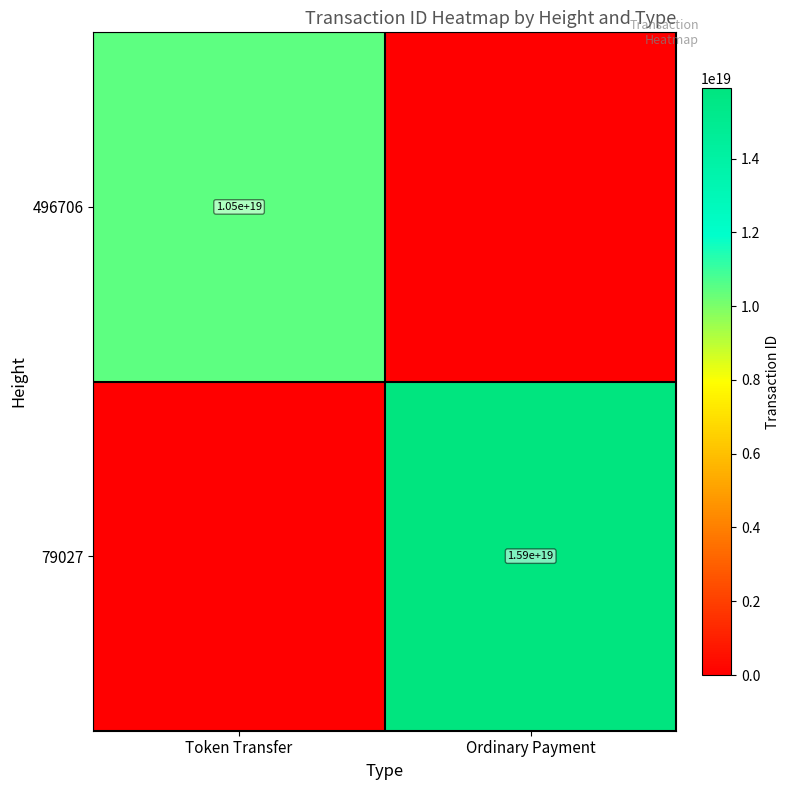

At which category does the chart reach its minimum across all series?

Ordinary Payment